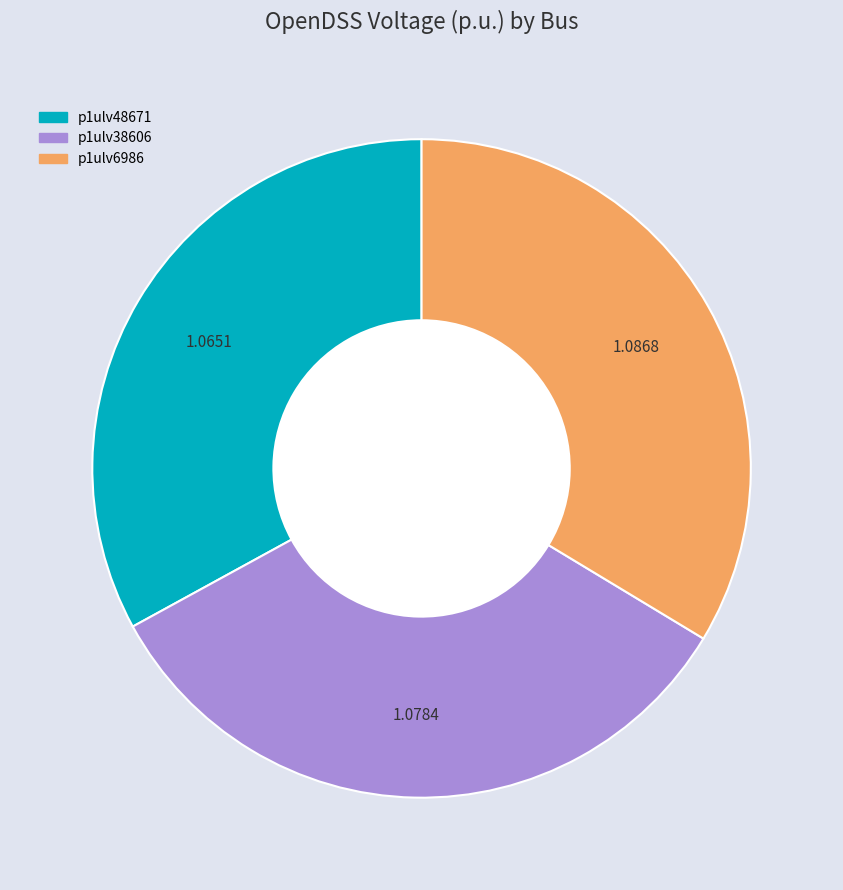

Do p1ulv38606 and p1ulv48671 together represent more than half of the pie?

Yes